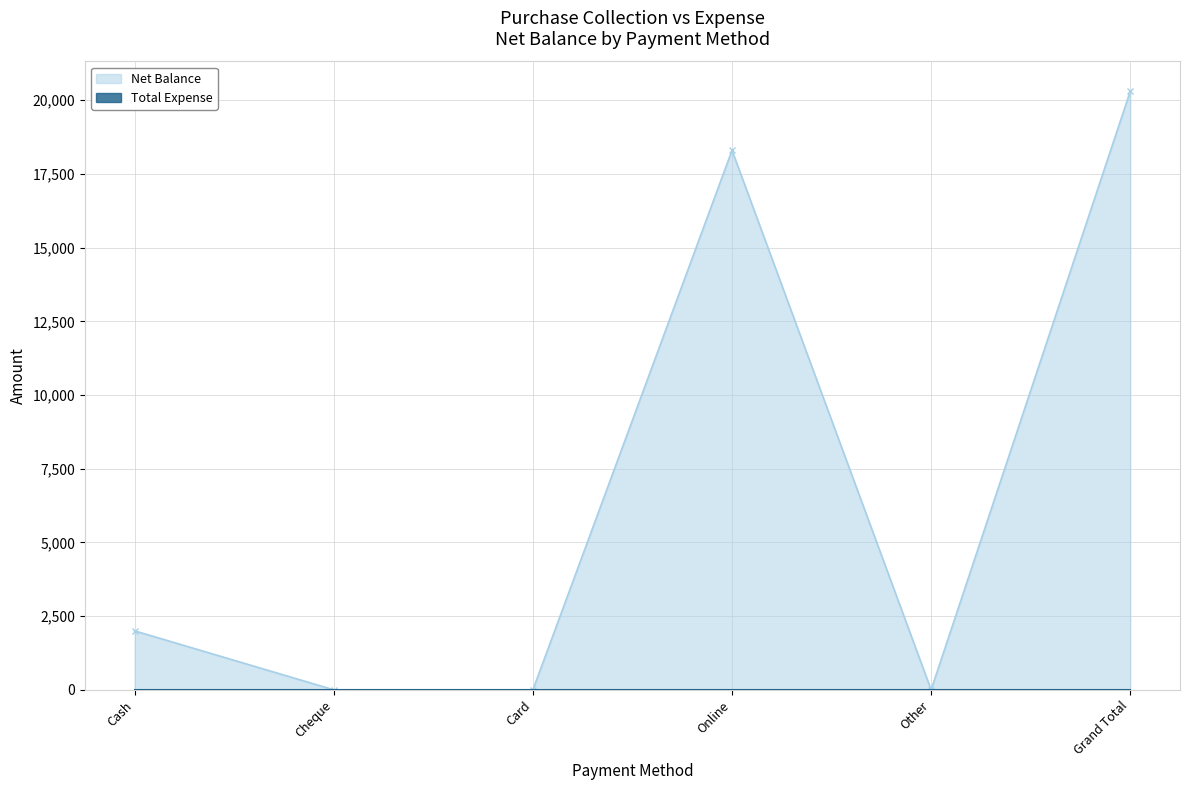

Is it true that the value at Cheque is 0?

True